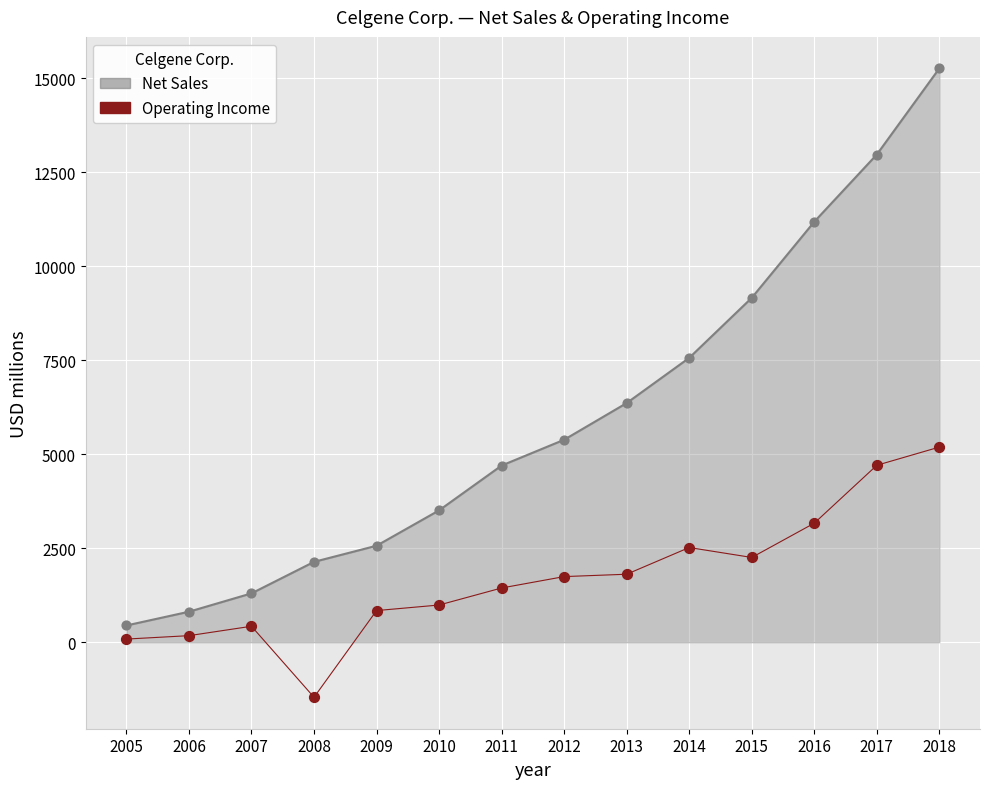

Which series has the widest spread of Y values?

Net Sales (line)